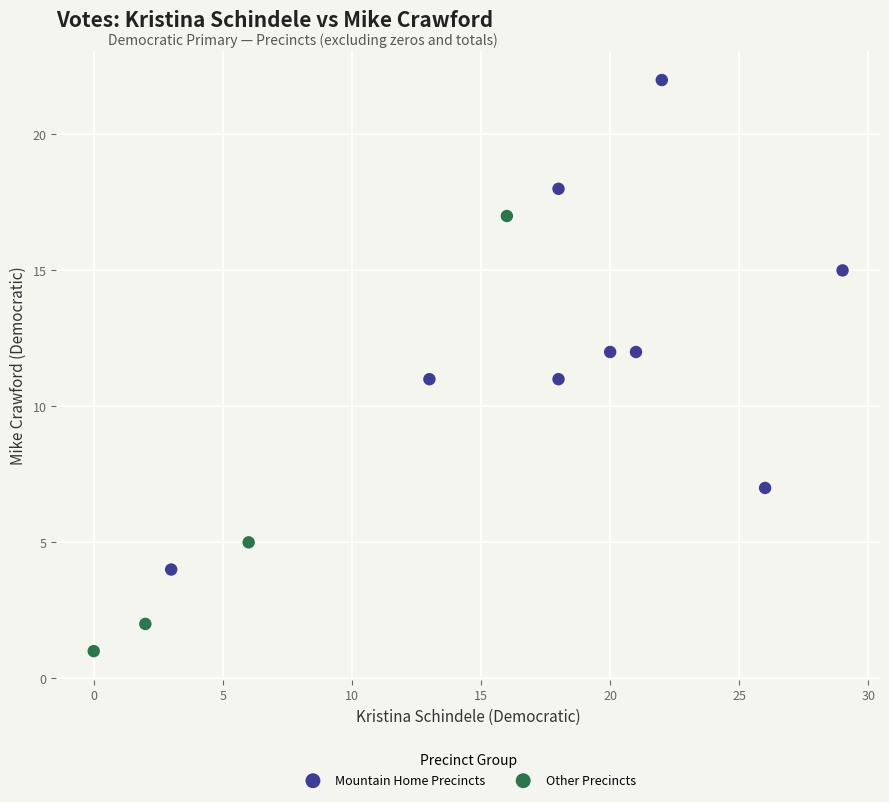

Which series has the largest Y range (max minus min)?

Mountain Home Precincts